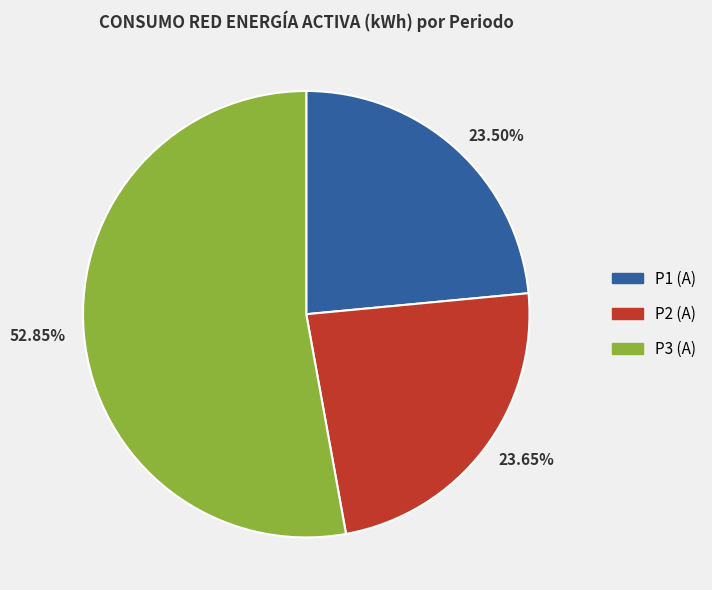

Approximately how many times larger is the value at 23.65% compared to 23.50%?

1.0